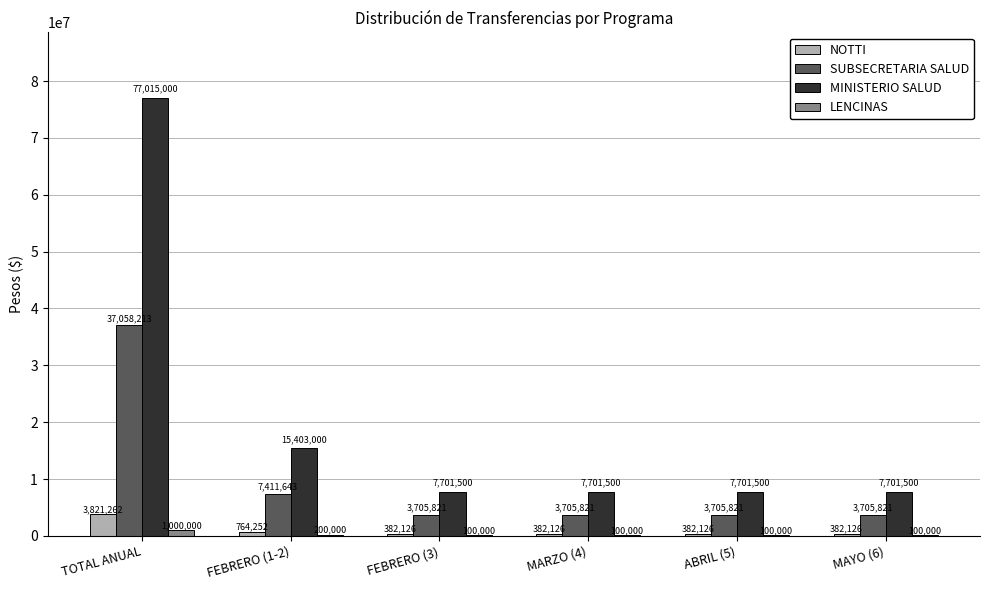

Count the number of data series in this chart.

4